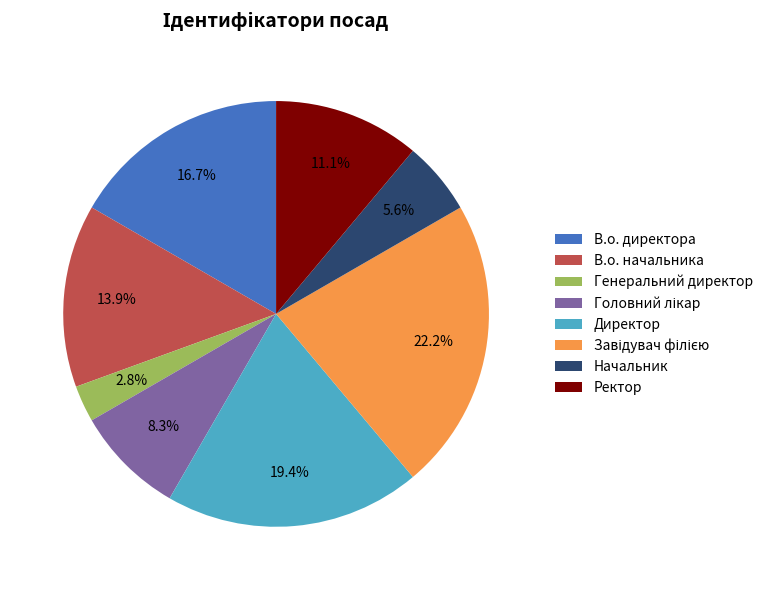

How many segments does this pie chart have?

8